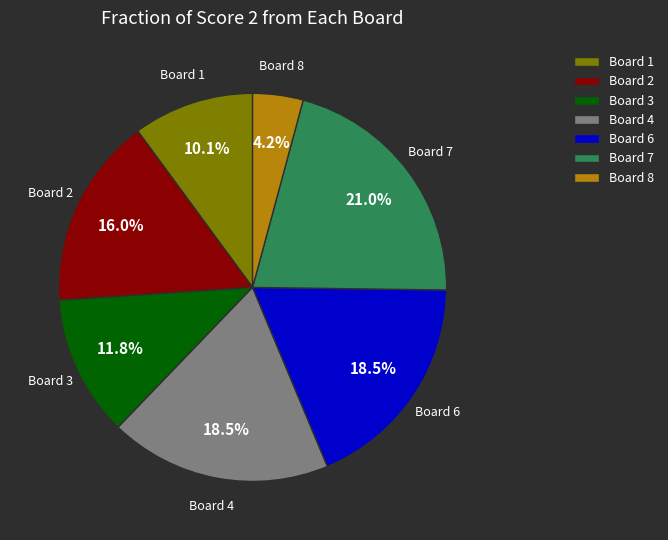

Between Board 7 and Board 4, which is larger?

Board 7